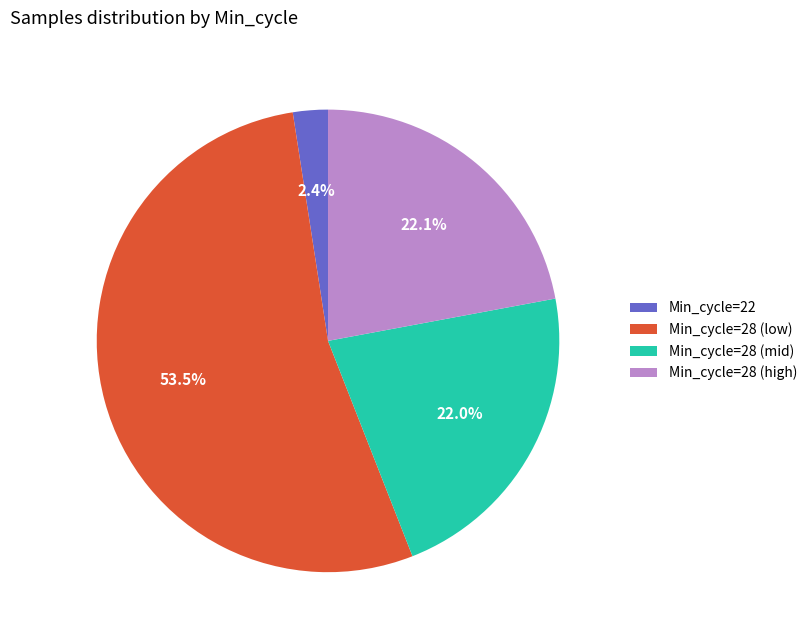

What is the total percentage of Min_cycle=28 (mid) and Min_cycle=22?

24.4%